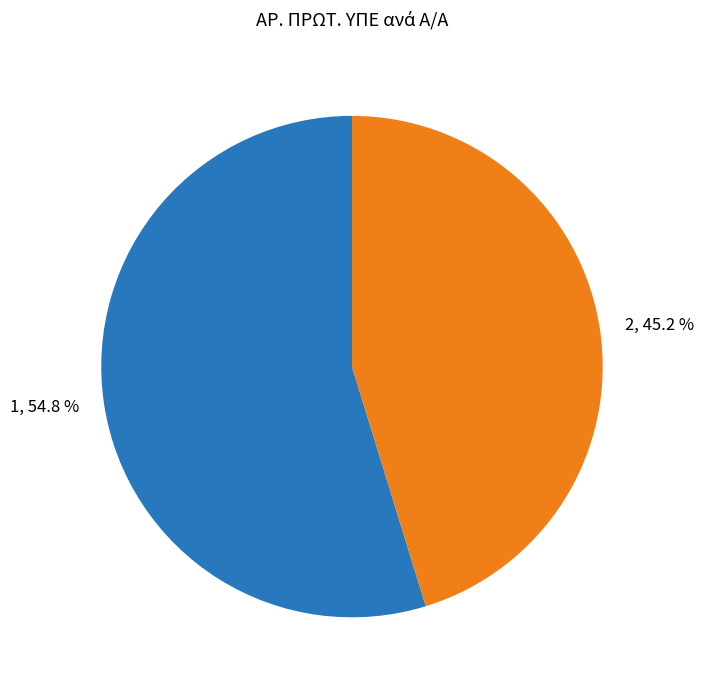

Between 1 and 2, which is larger?

1